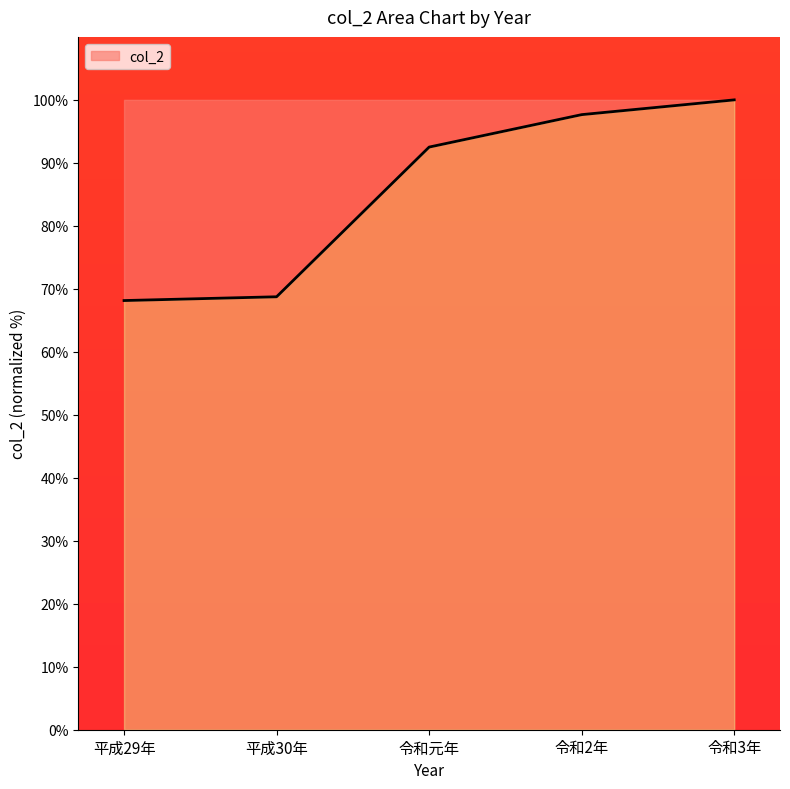

What position from the right is 平成29年?

5